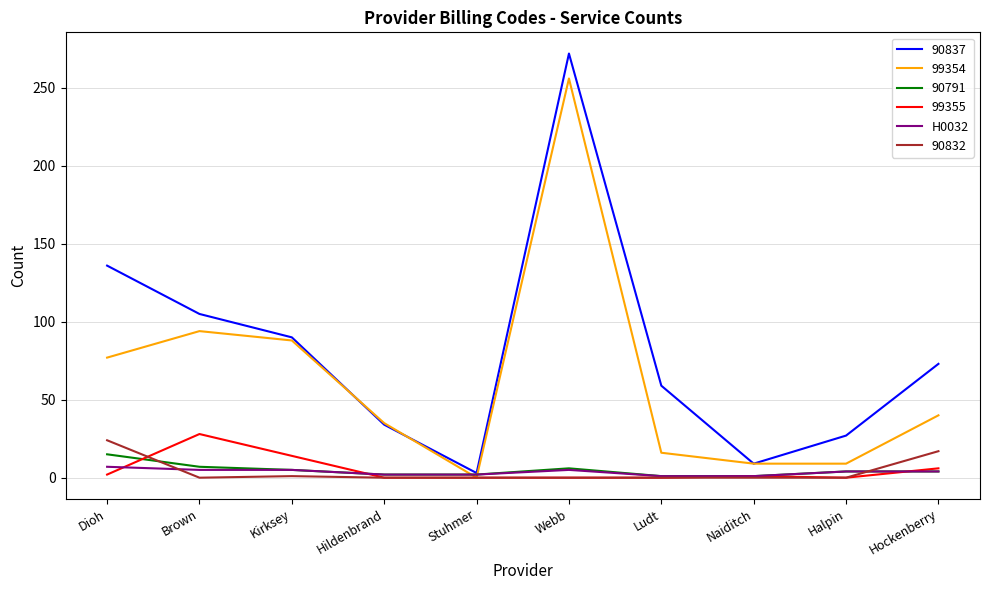

Which series has the largest range (max minus min)?

90837